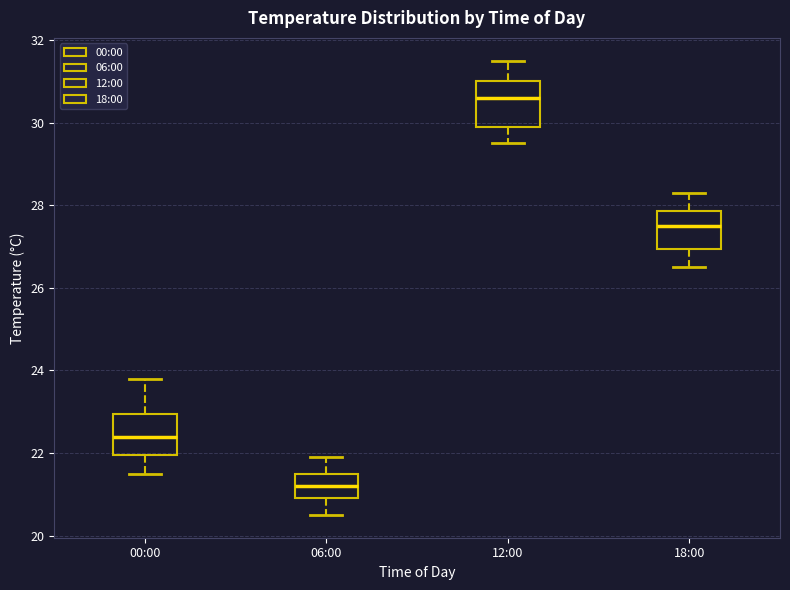

Where does the median line of the box for 18:00 sit on the y-axis? The values are not printed on the chart, so give them approximately, as read against the axis.

27.6